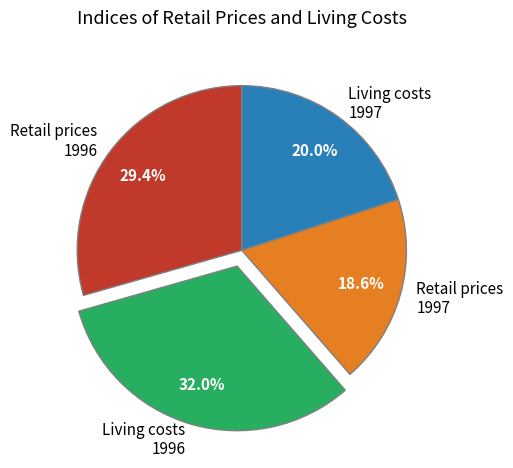

Does Living costs 1996 account for over 50% of the chart?

No